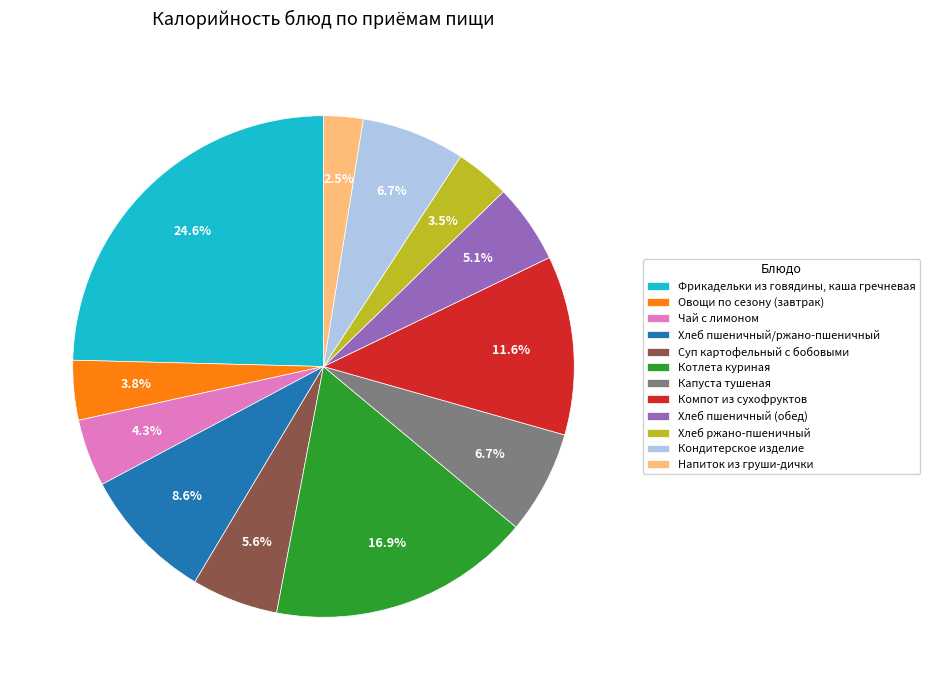

Which slice is the largest?

Фрикадельки из говядины, каша гречневая